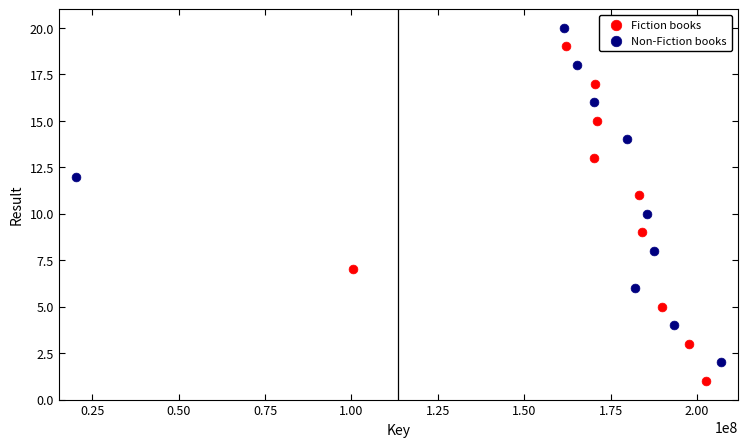

Which series reaches the minimum Y coordinate?

Fiction books